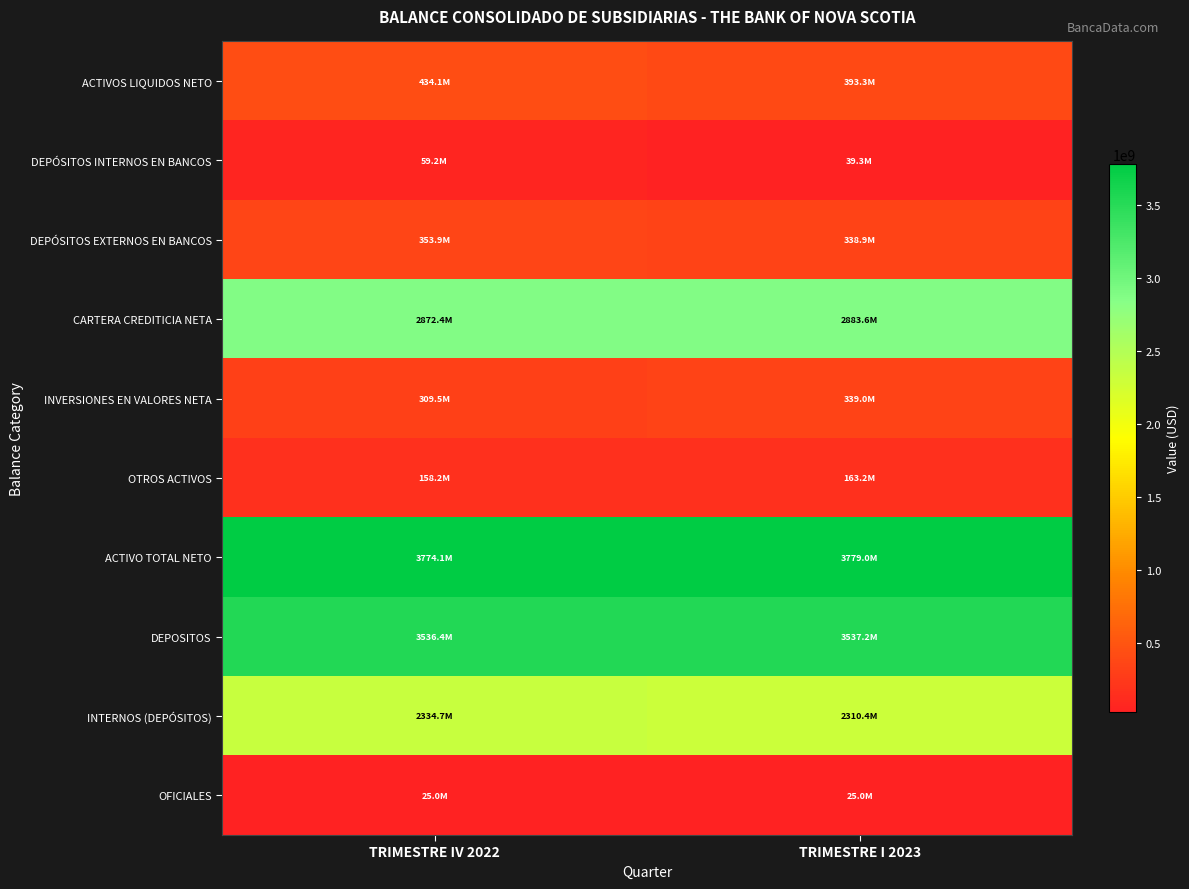

What is the spread (max minus min) of values at TRIMESTRE IV 2022?

3749104708.1